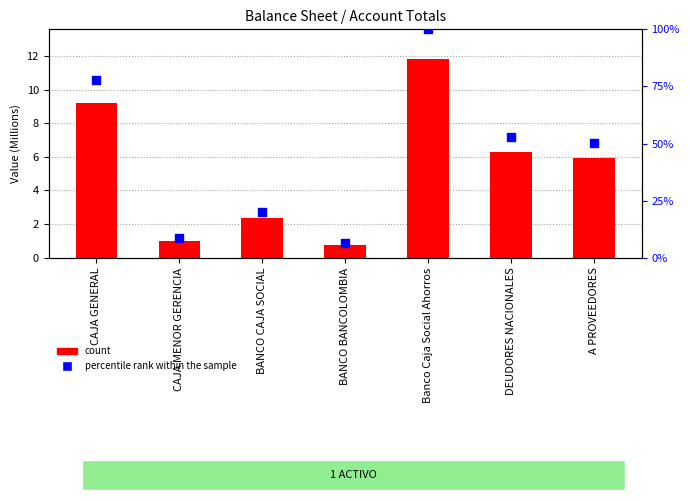

Which series contains the highest Y value?

percentile rank within the sample